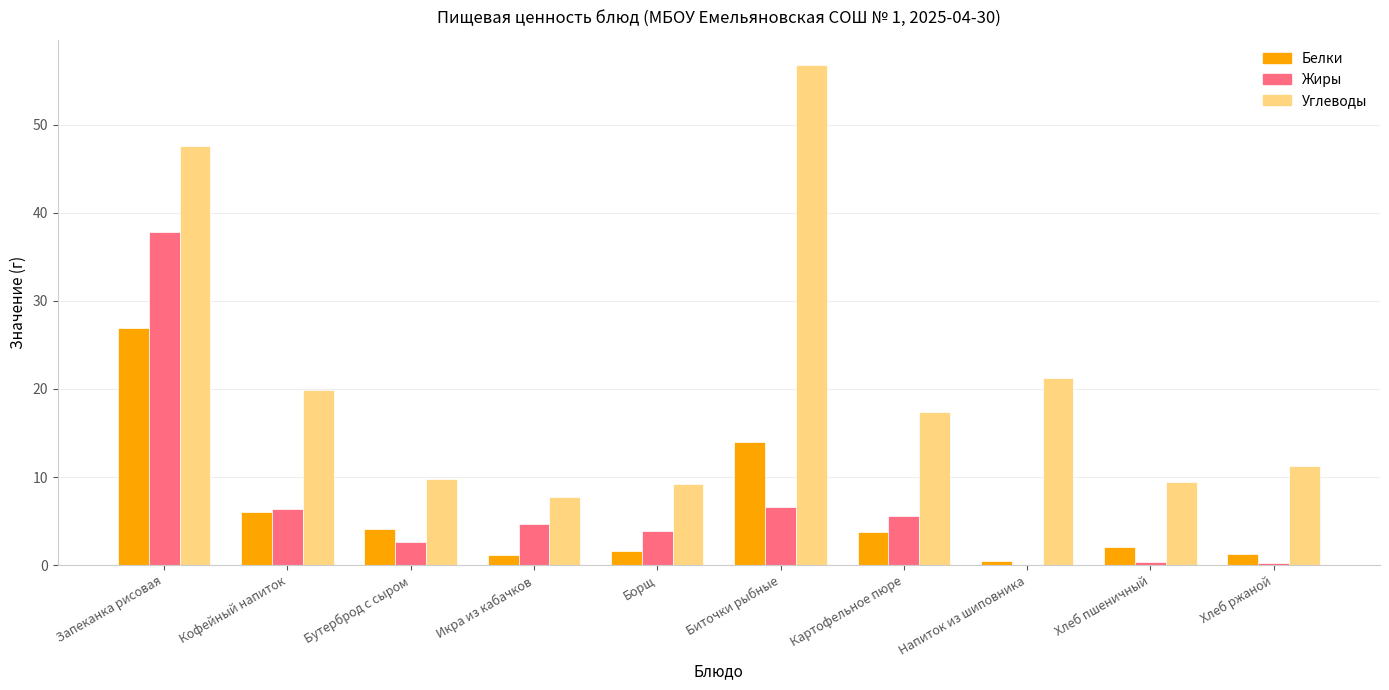

Is the value of Жиры at Борщ greater than the value of Белки at Кофейный напиток?

No